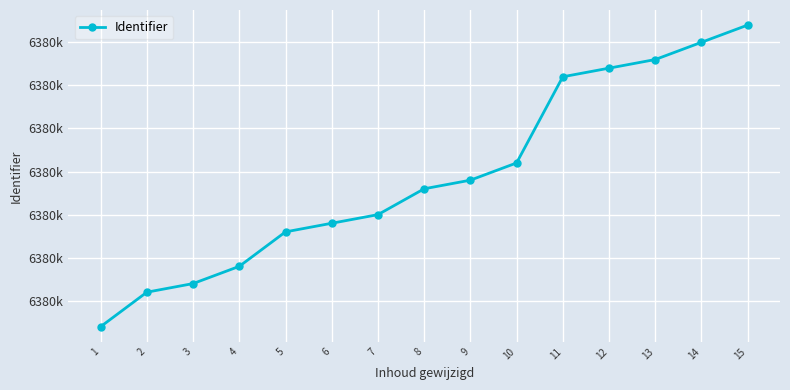

Is this an area chart (filled region under the line)?

No